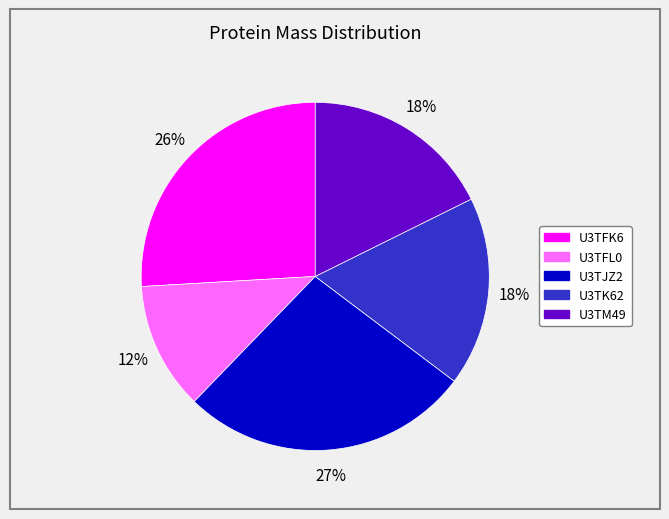

To the nearest percent, what is the average slice percentage?

20%